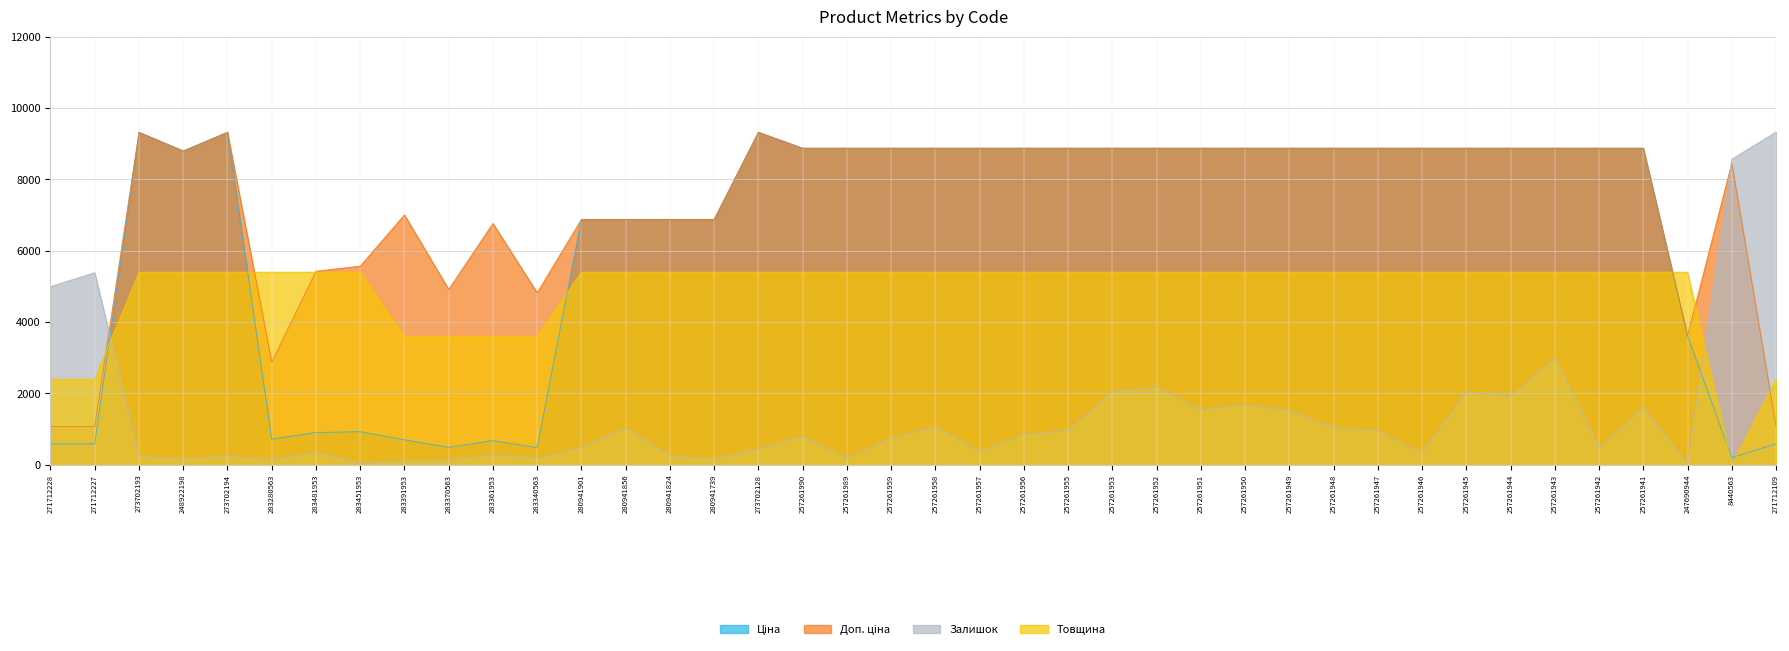

Count the number of data series in this chart.

4